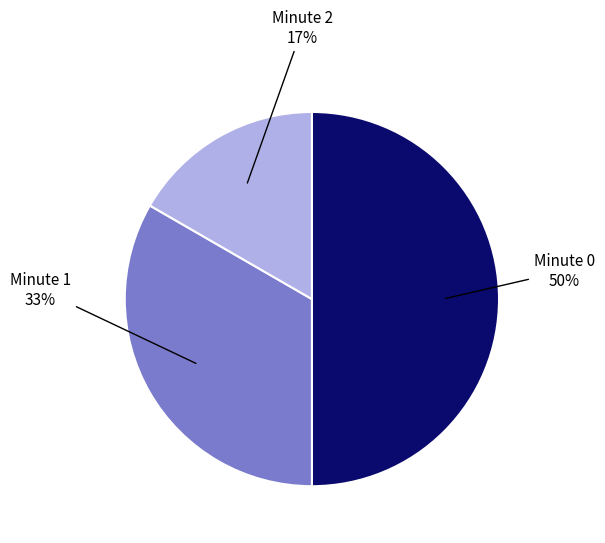

To the nearest percent, what is the average slice percentage?

33%